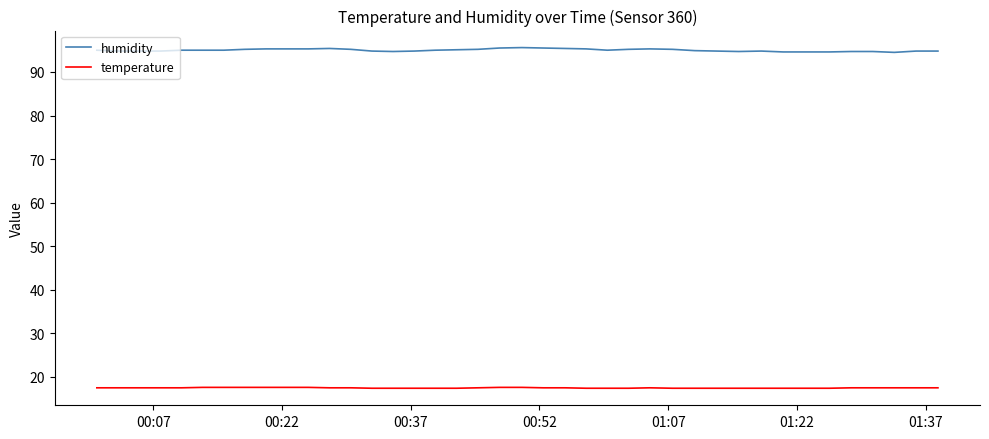

True or false: humidity and temperature cross at least once.

False